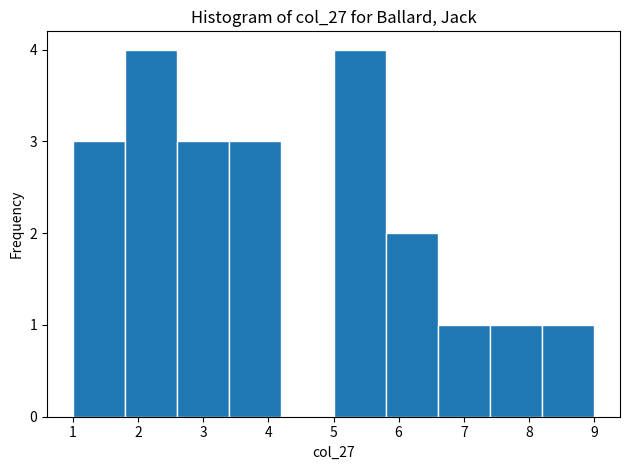

How tall is the bar that spans 8.2 to 9.0 on the x-axis? The values are not printed on the chart, so give them approximately, as read against the axis.

1